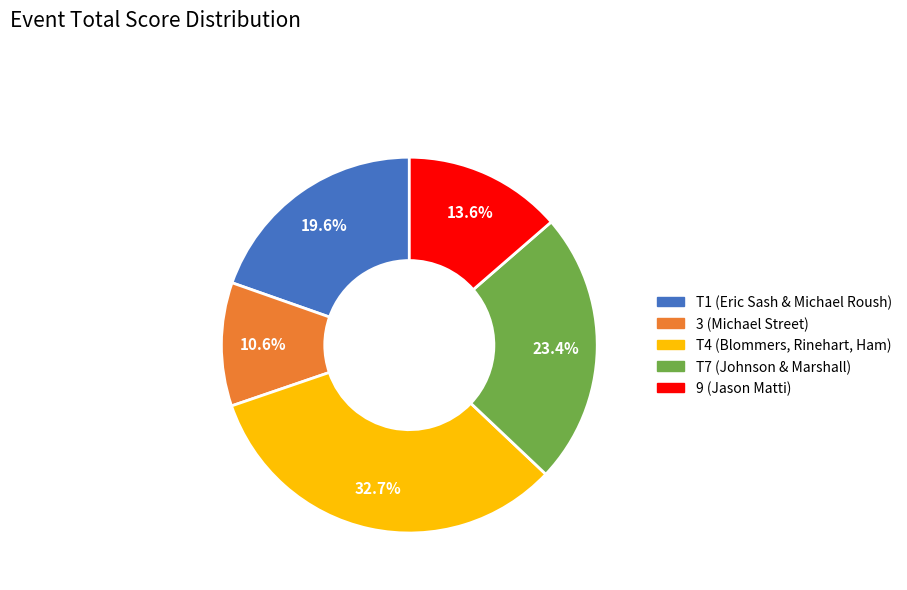

Does any single category account for the majority?

No